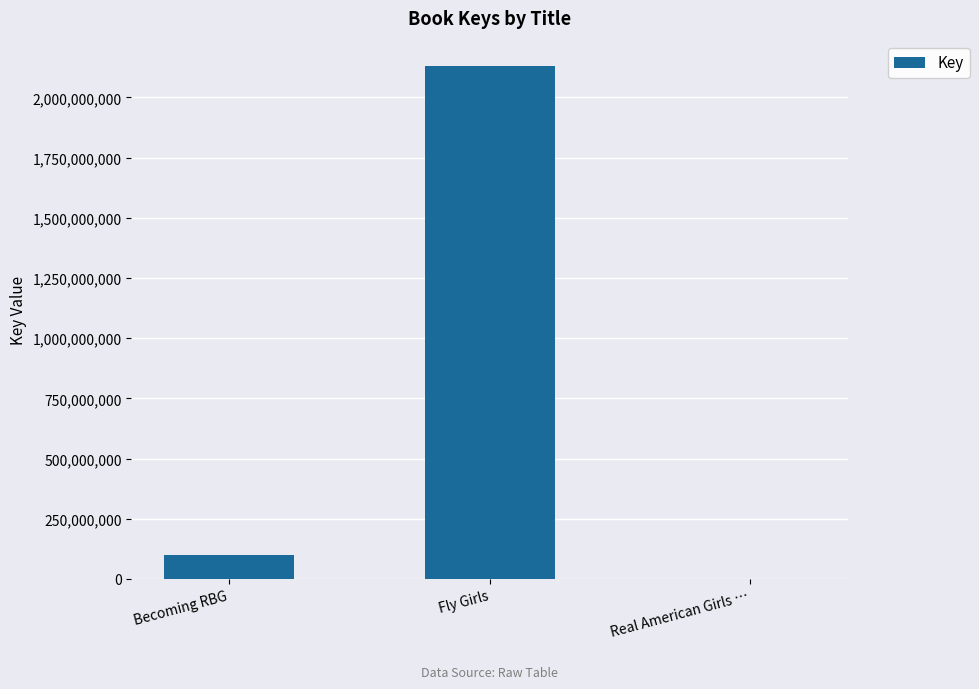

True or false: the data shows 2128822898 at Fly Girls.

True